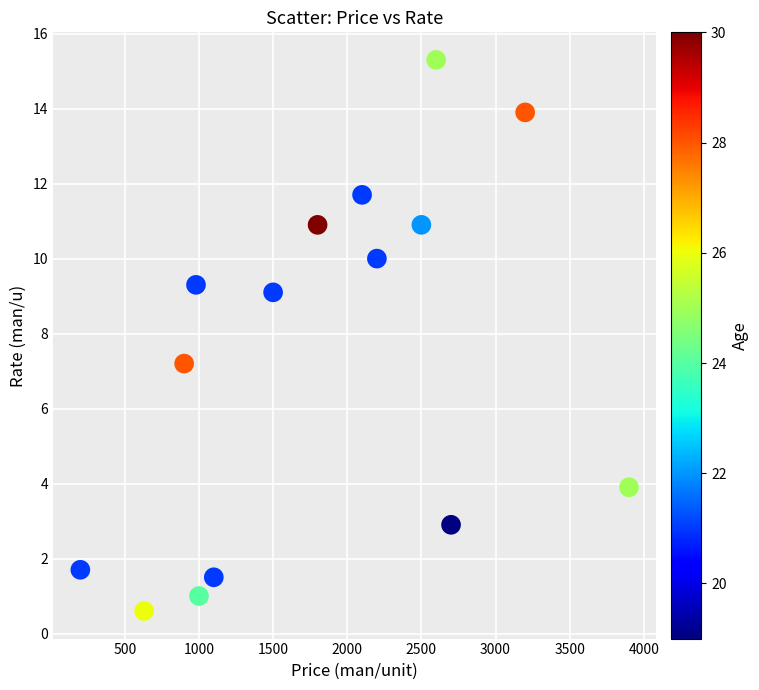

What Y value in the scatter plot is closest to 7?

7.2